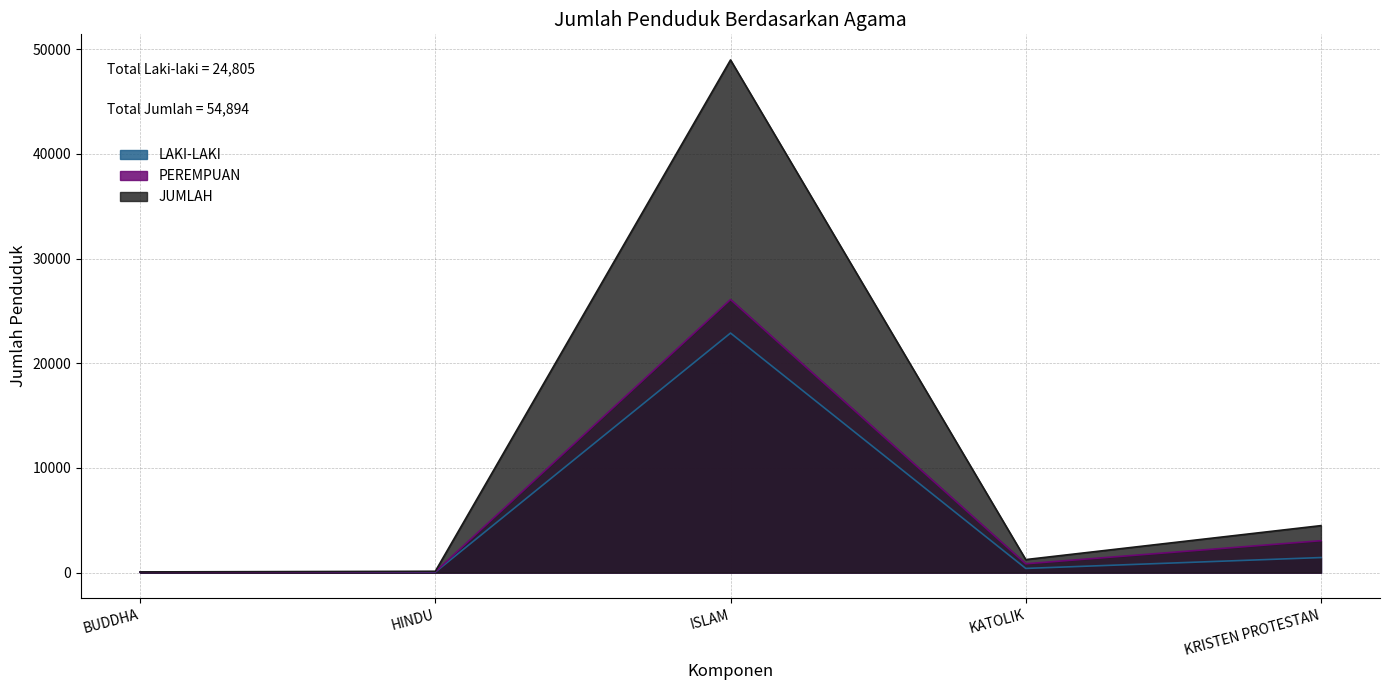

What position from the left is BUDDHA?

1